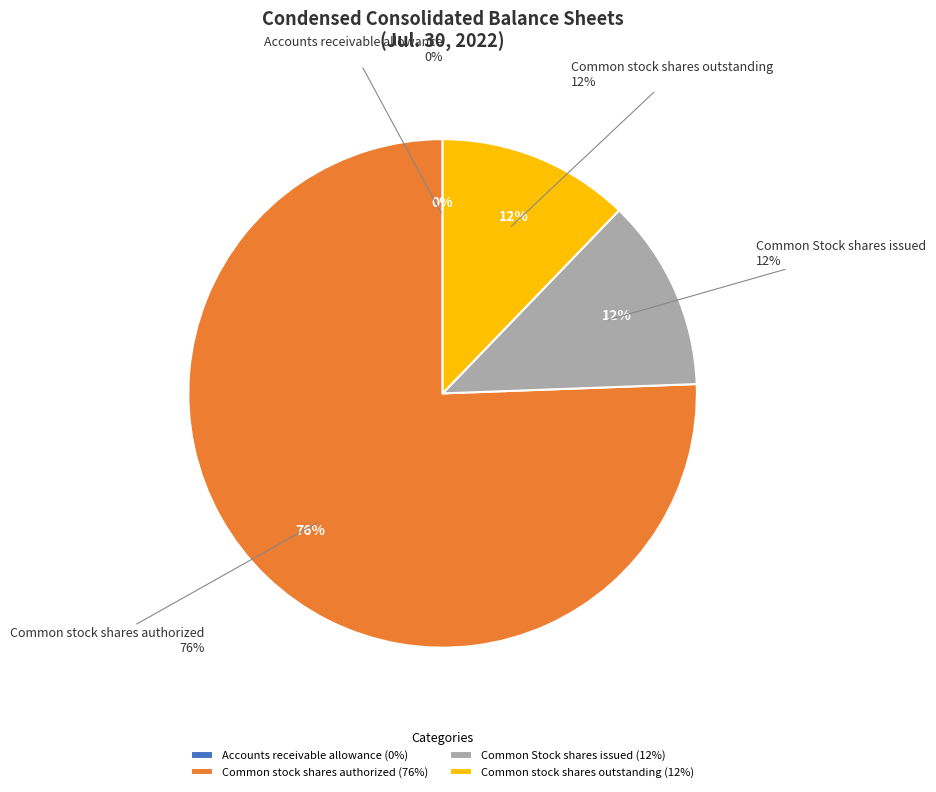

How many segments does this pie chart have?

4